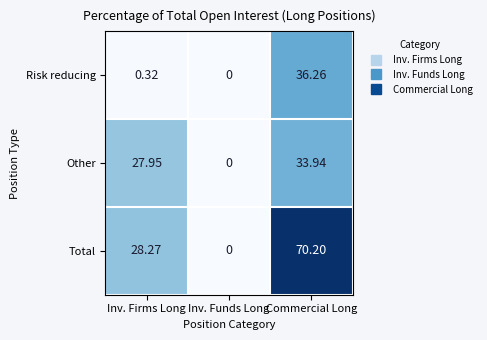

Between Inv. Funds Long and Commercial Long, which series saw the biggest shift?

Total